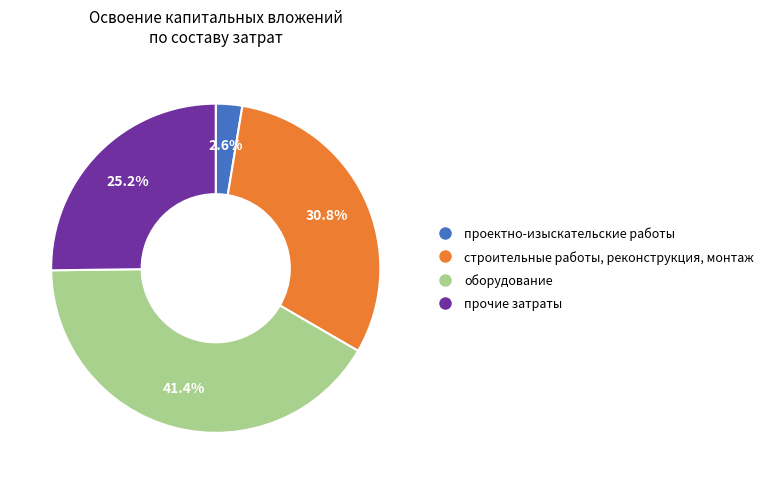

To the nearest percent, what portion does строительные работы, реконструкция, монтаж represent?

31%